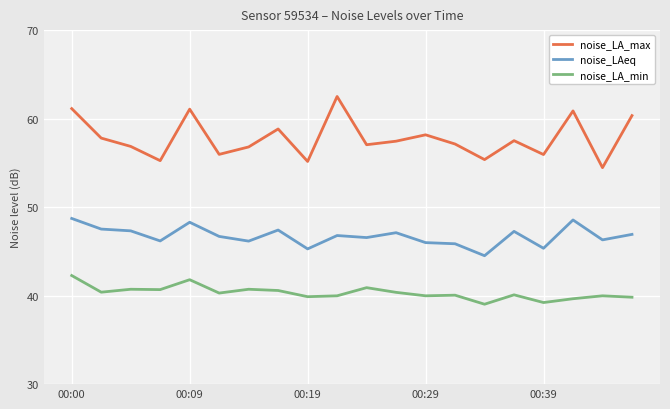

What is the difference between the maximum and minimum values in the noise_LA_min series?

3.2